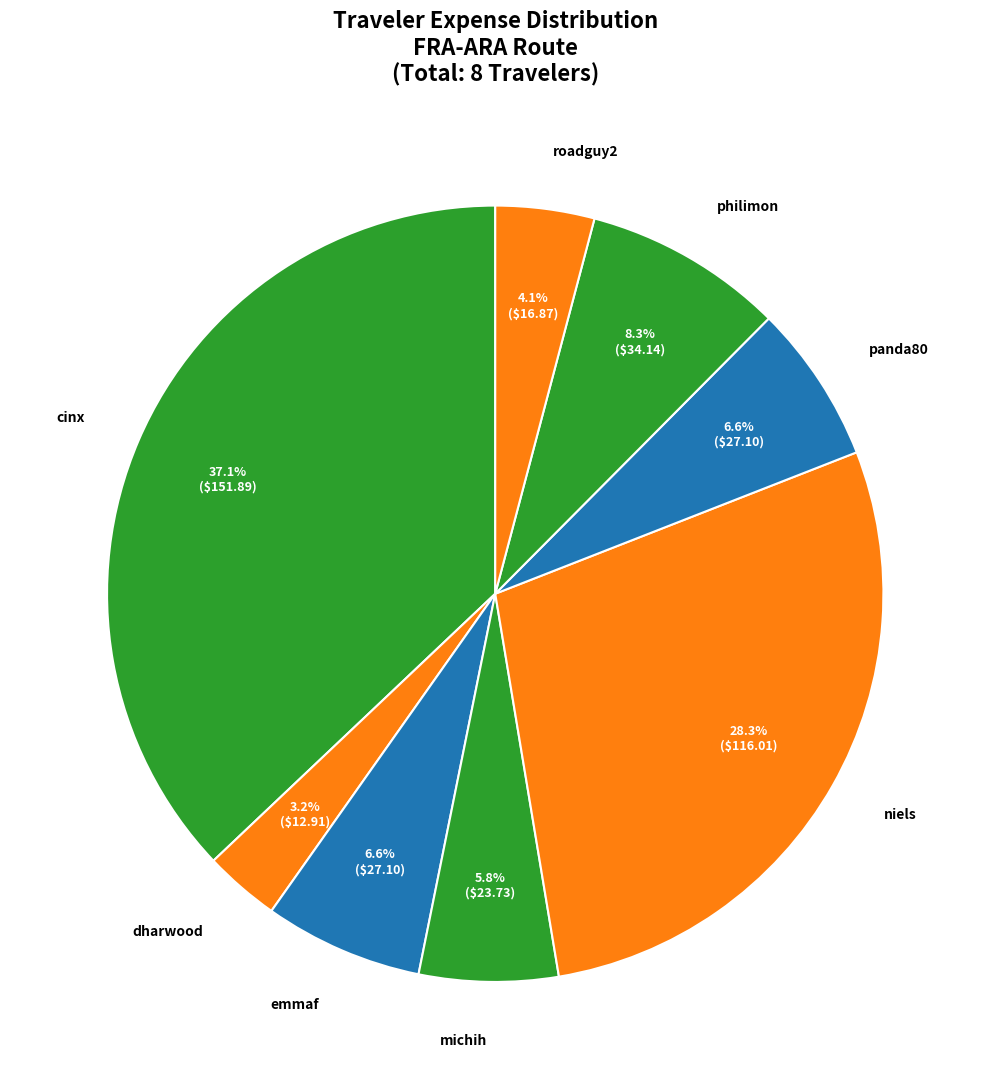

Count the number of slices in the pie.

8